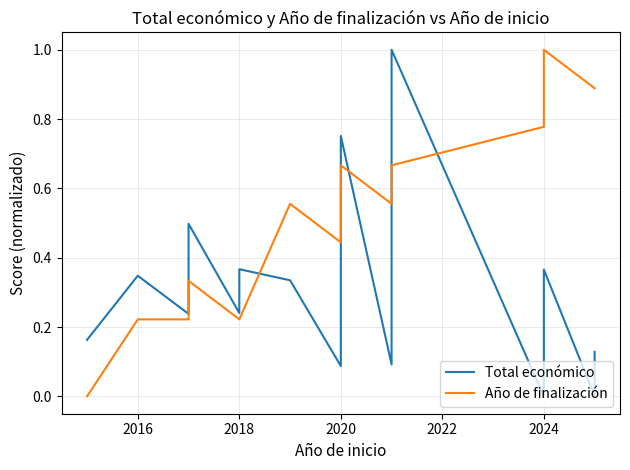

How many interior local valleys does the Total económico series have?

6